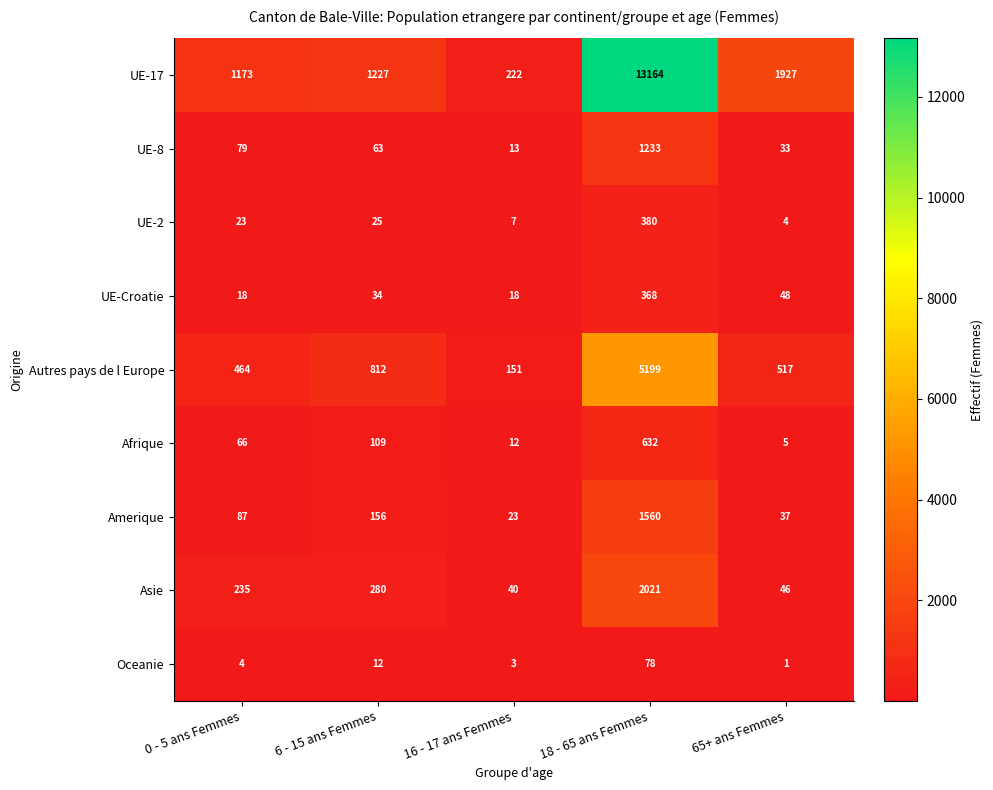

What is the difference between the maximum and minimum values in the UE-2 series?

376